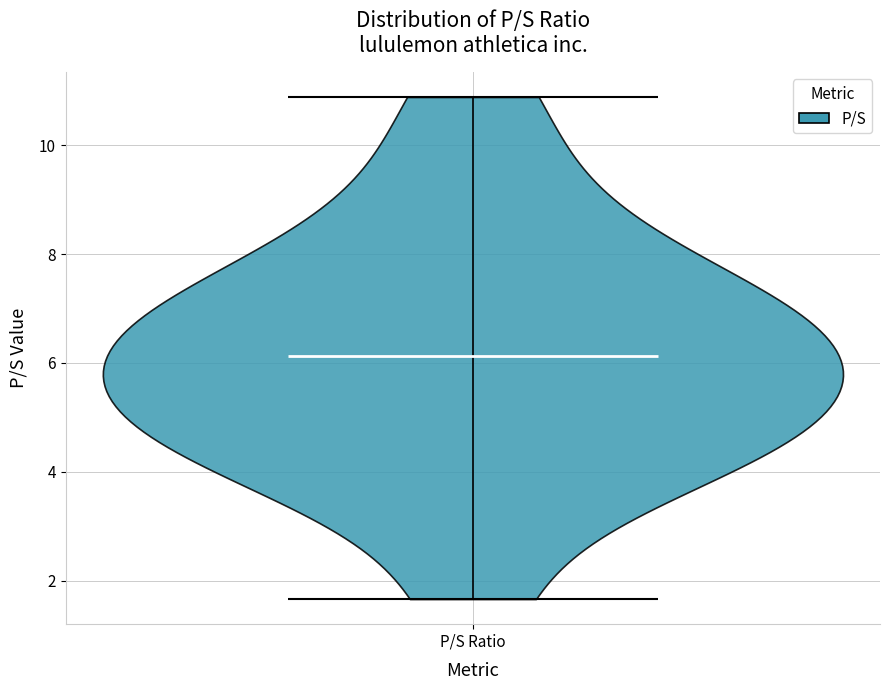

What is the lowest point the violin for P/S Ratio reaches on the y-axis? The values are not printed on the chart, so give them approximately, as read against the axis.

1.6